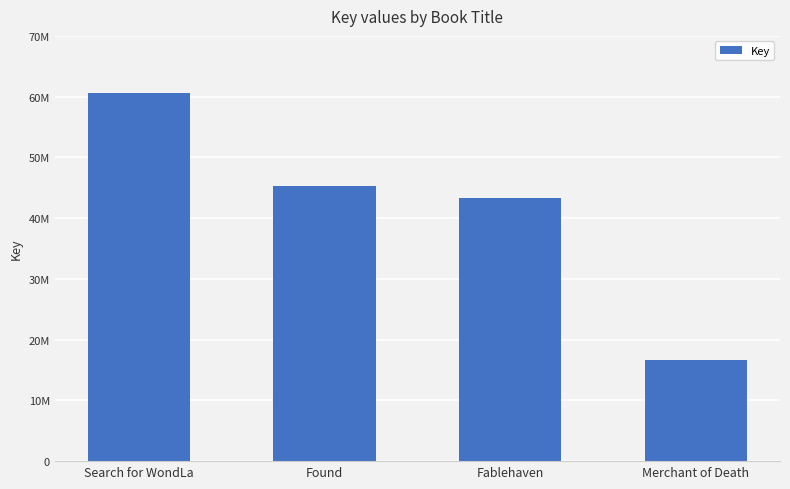

What is the smallest value displayed?

16689279